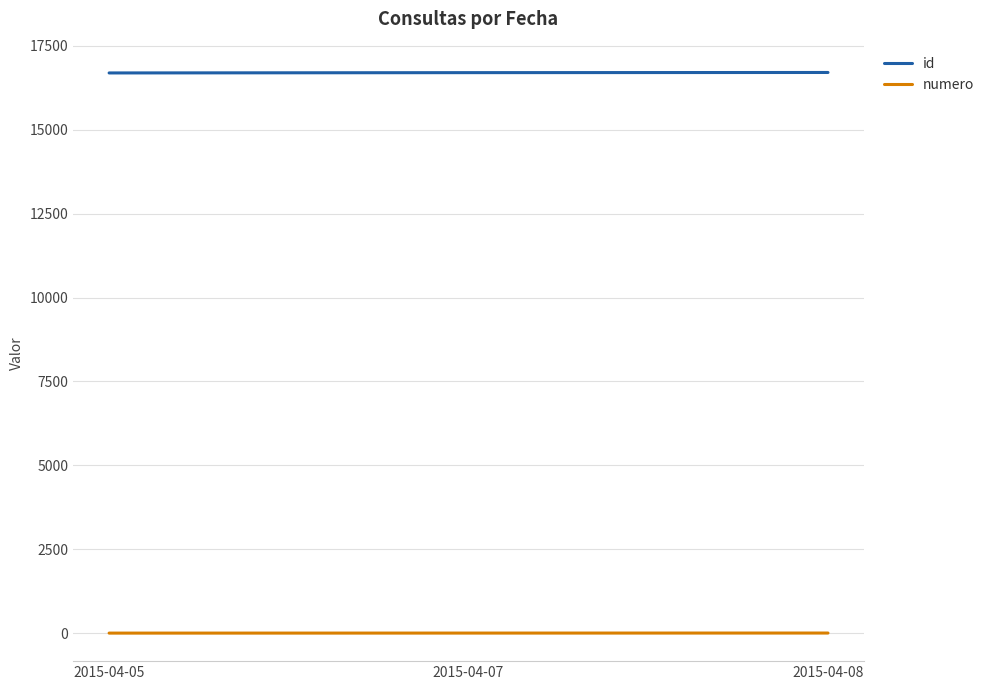

The value of id at 2015-04-08 is 22494. True or false?

False